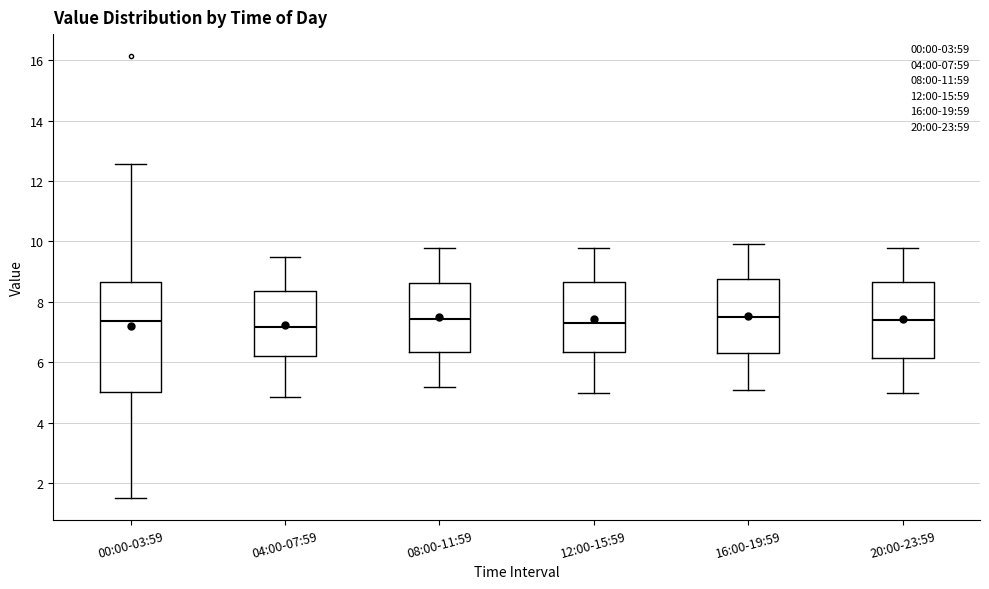

Reading left to right, read every box against the y-axis: the position of its median line, the range the box covers, and the ends of its whiskers. The values are not printed on the chart, so give them approximately, as read against the axis.

00:00-03:59: median 7.4, box 5.0 to 8.6, whiskers 1.6 to 12.6
04:00-07:59: median 7.2, box 6.2 to 8.4, whiskers 4.8 to 9.6
08:00-11:59: median 7.4, box 6.4 to 8.6, whiskers 5.2 to 9.8
12:00-15:59: median 7.4, box 6.4 to 8.6, whiskers 5.0 to 9.8
16:00-19:59: median 7.6, box 6.4 to 8.8, whiskers 5.2 to 10.0
20:00-23:59: median 7.4, box 6.2 to 8.6, whiskers 5.0 to 9.8